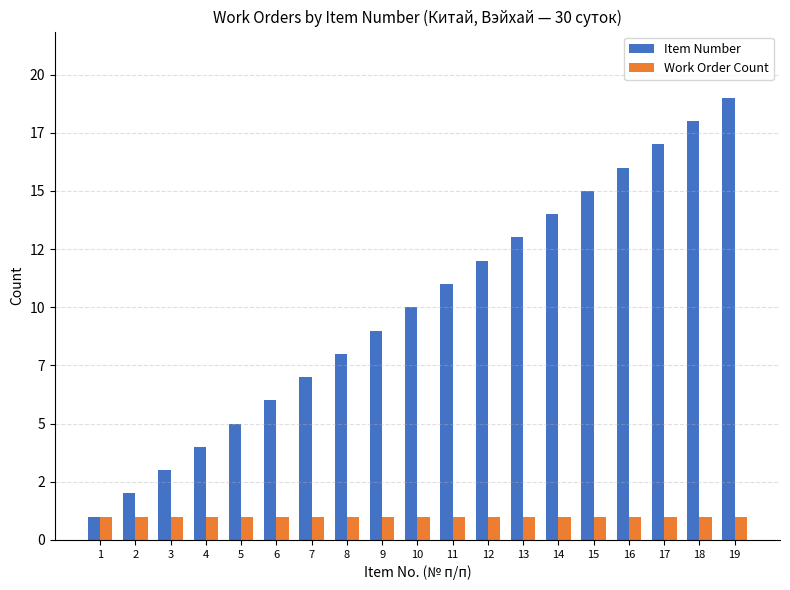

What are all the series names shown in the legend?

Item Number, Work Order Count